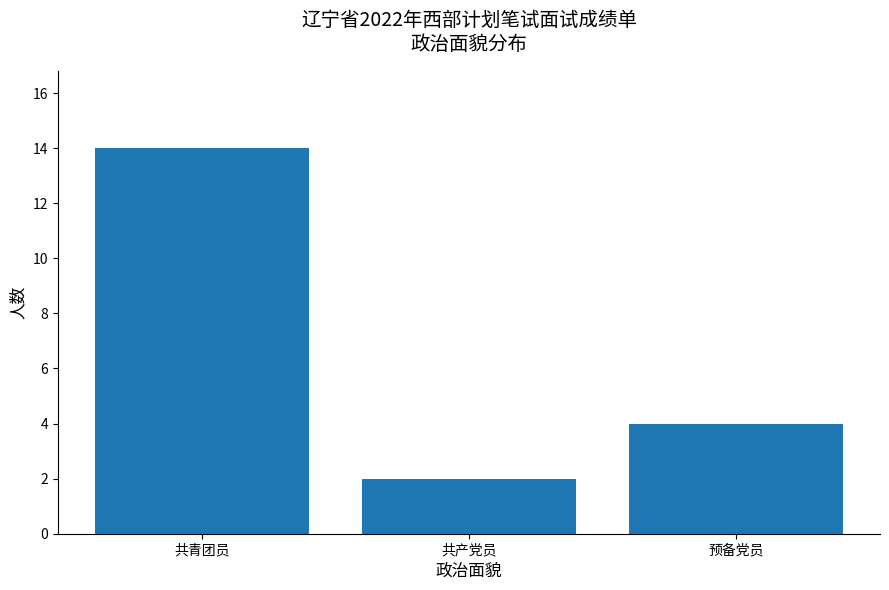

What is the label of the 1st bar from the left?

共青团员